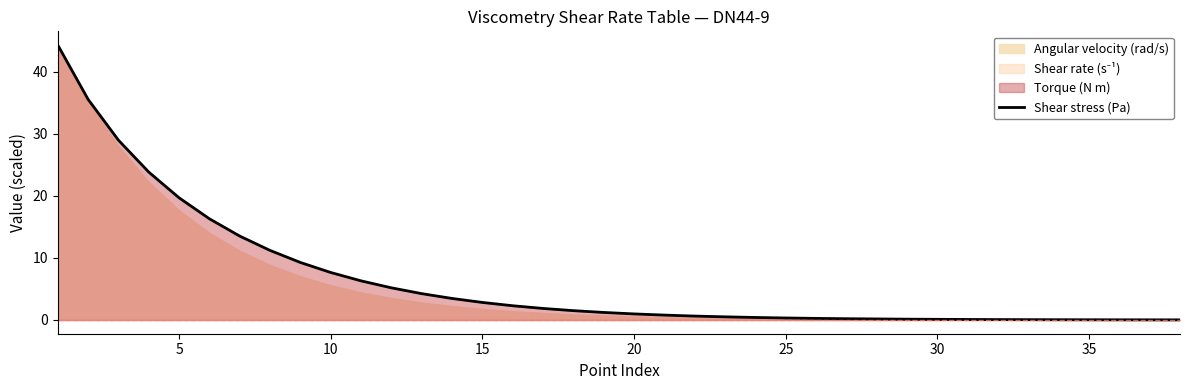

Does the chart have visible grid lines?

No